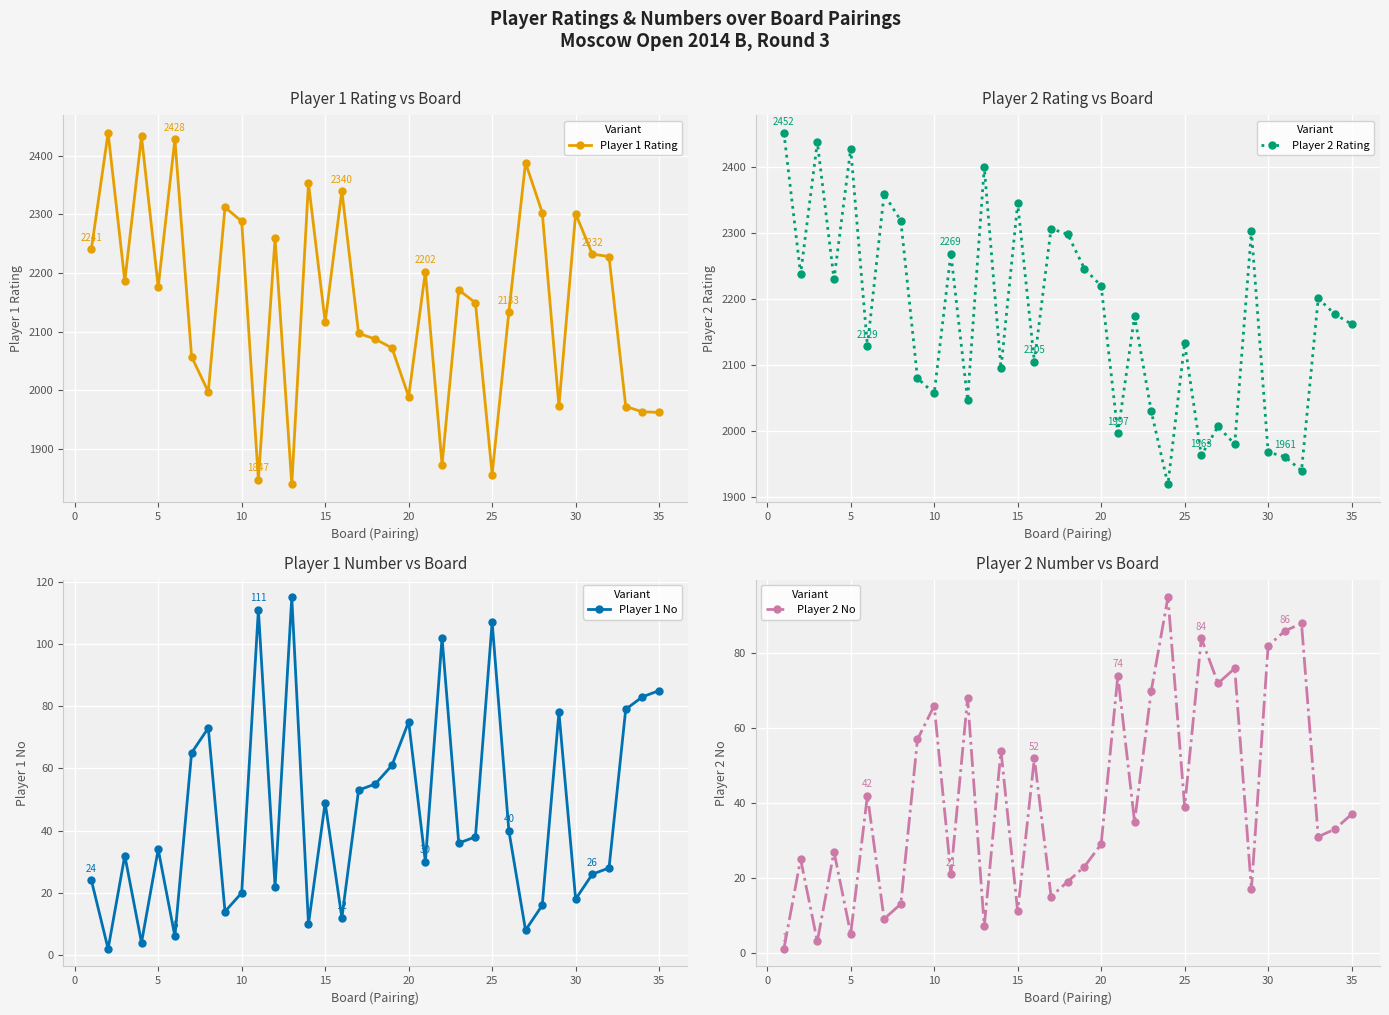

In Player 2 No, how many points are lower than both neighbors (excluding endpoints)?

12